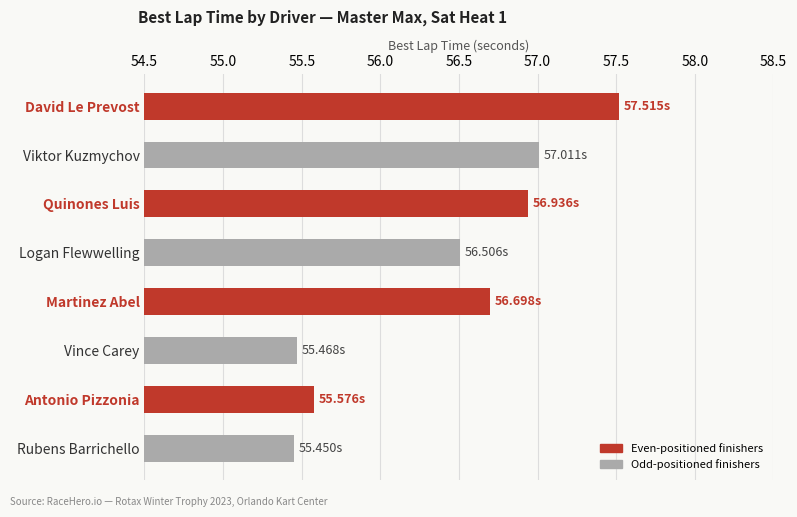

The chart shows a value of 32.7 at Quinones Luis. True or false?

False